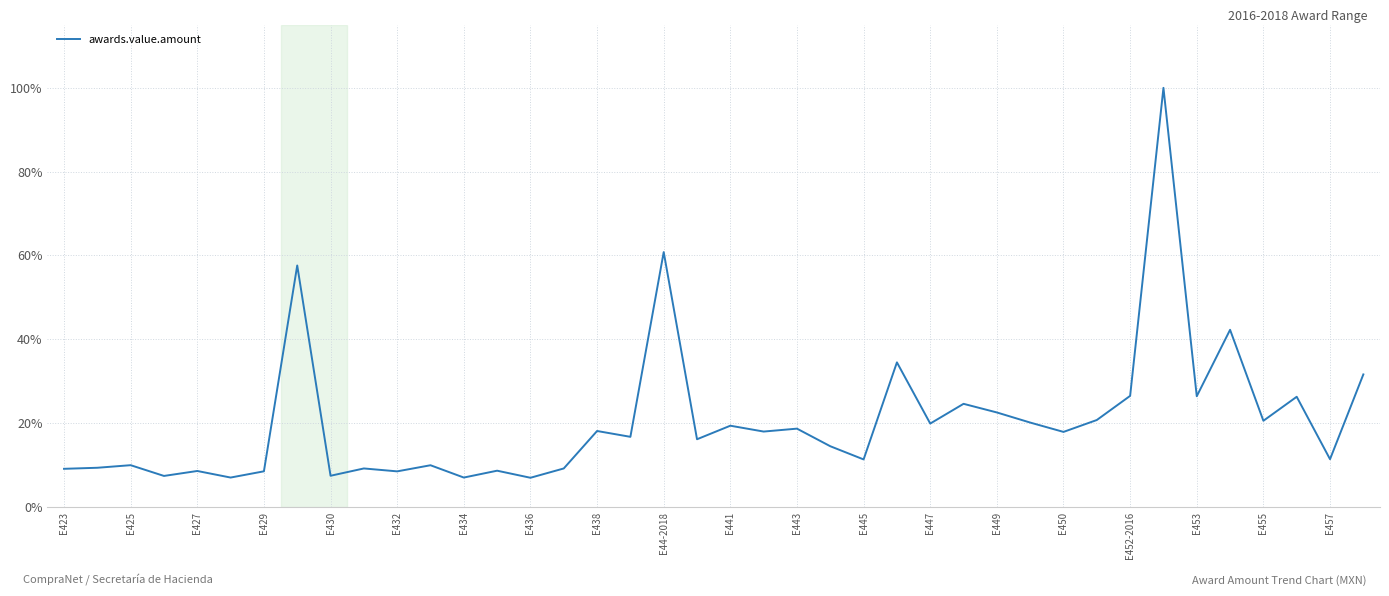

Count the number of data series in this chart.

1